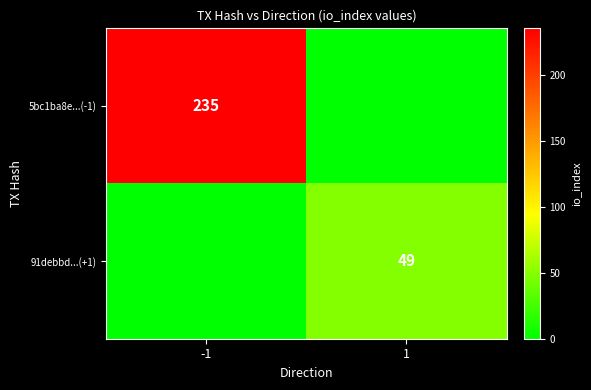

What is the total value across all series at -1?

235